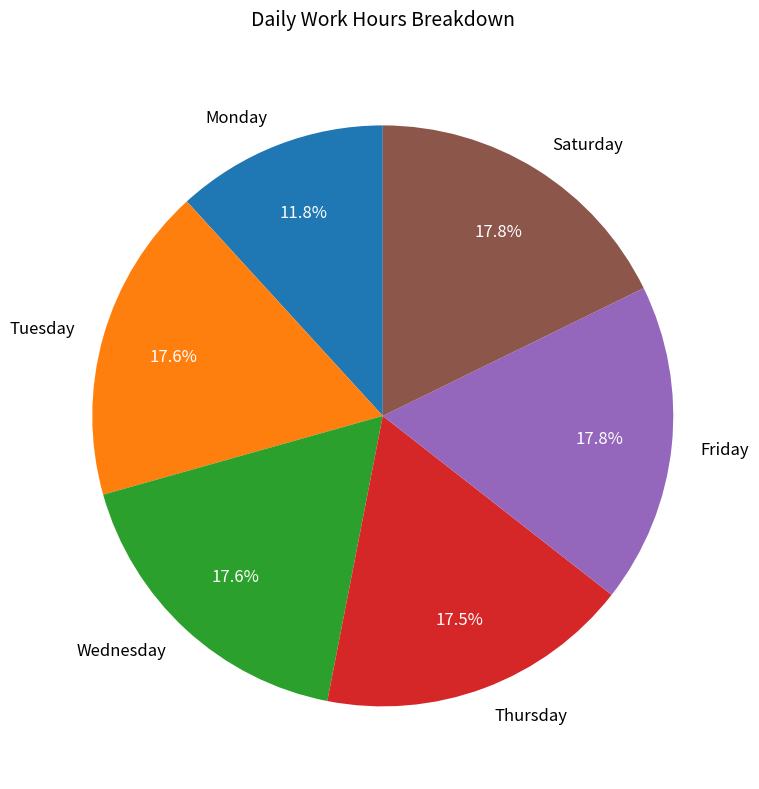

Which category has the smallest portion of the pie?

Monday